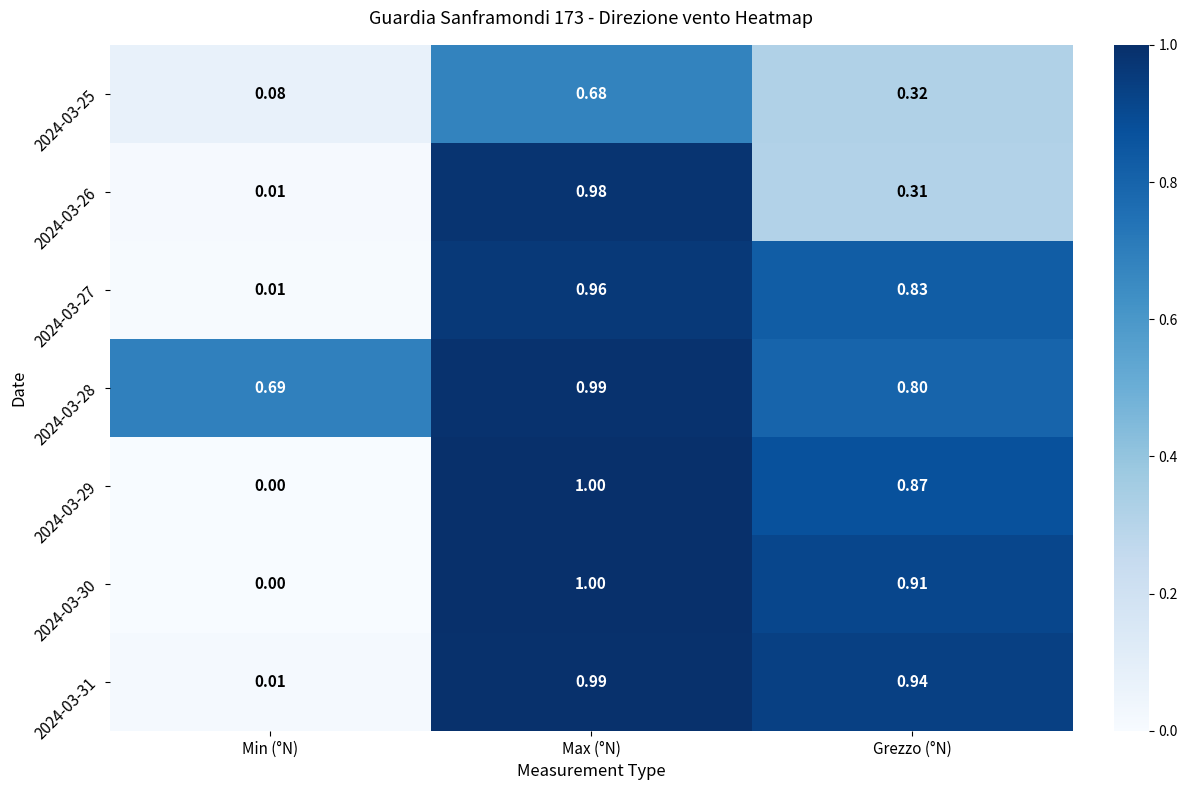

At which category does the chart reach its minimum across all series?

Min (°N)